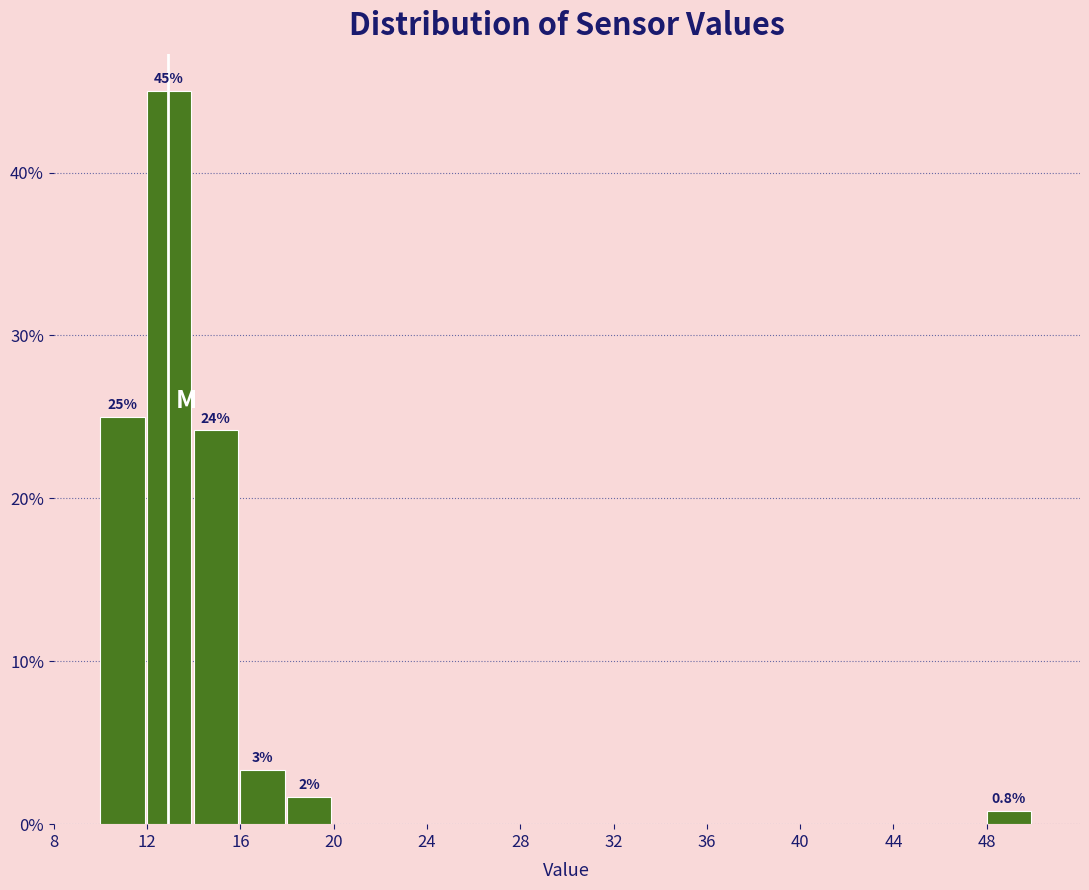

Over which range of the x-axis is the bar tallest?

12 to 14